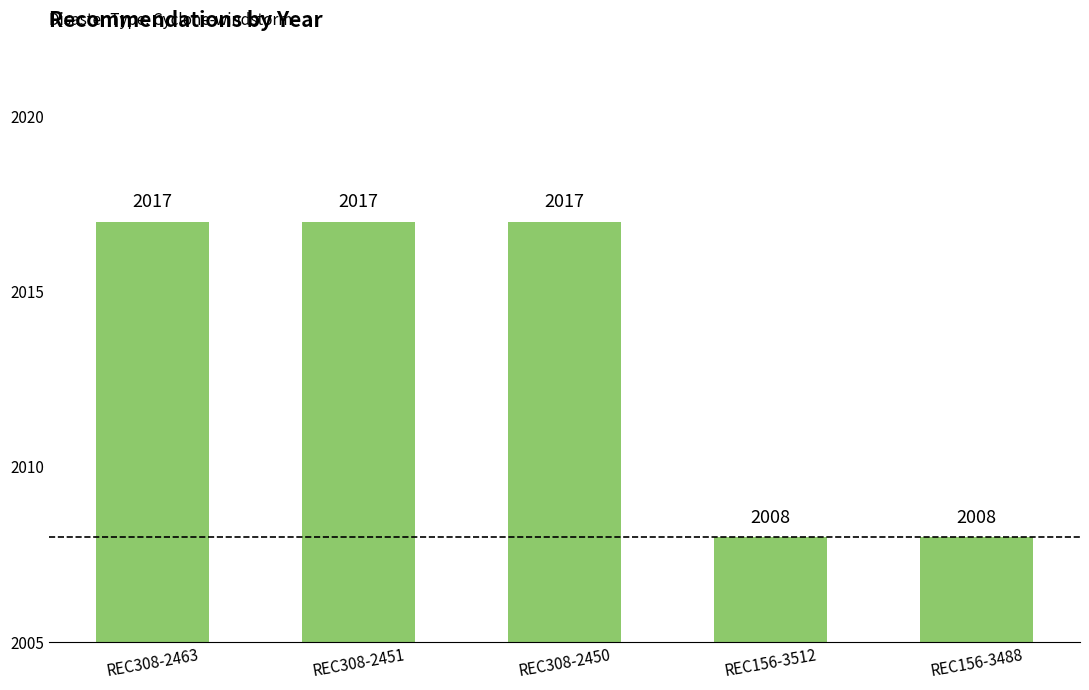

What is the greatest value displayed?

2017